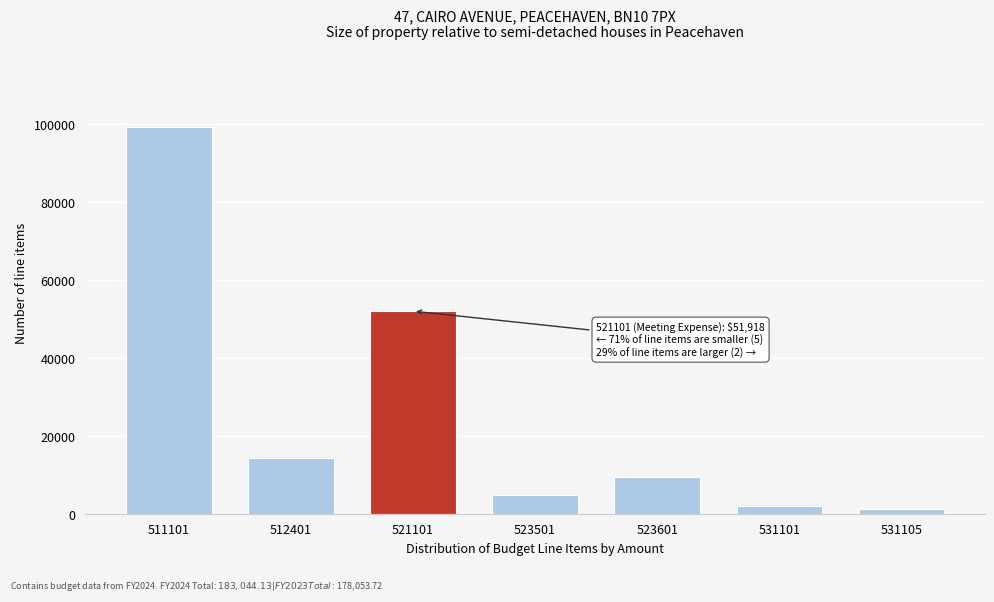

Reading left to right, what are all the values shown in this chart?

511101=99024.1	512401=14399.1	521101=51918.0	523501=4926.0	523601=9500.0	531101=2020.0	531105=1257.0